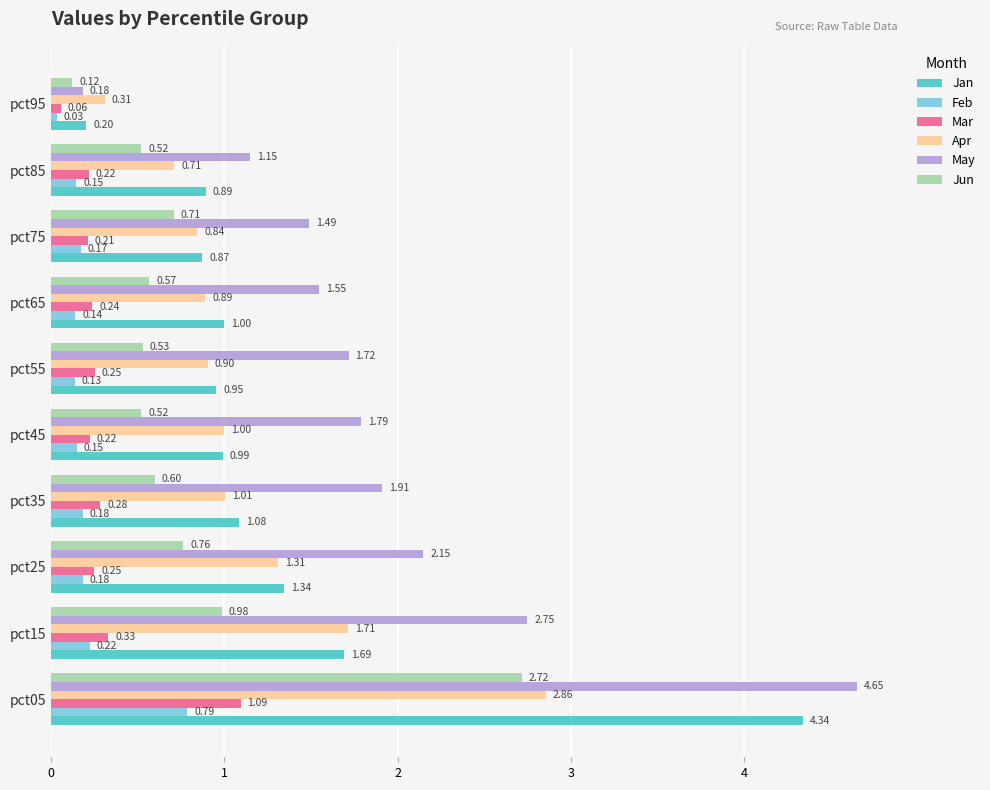

Which series changed the most between pct05 and pct25?

Jan